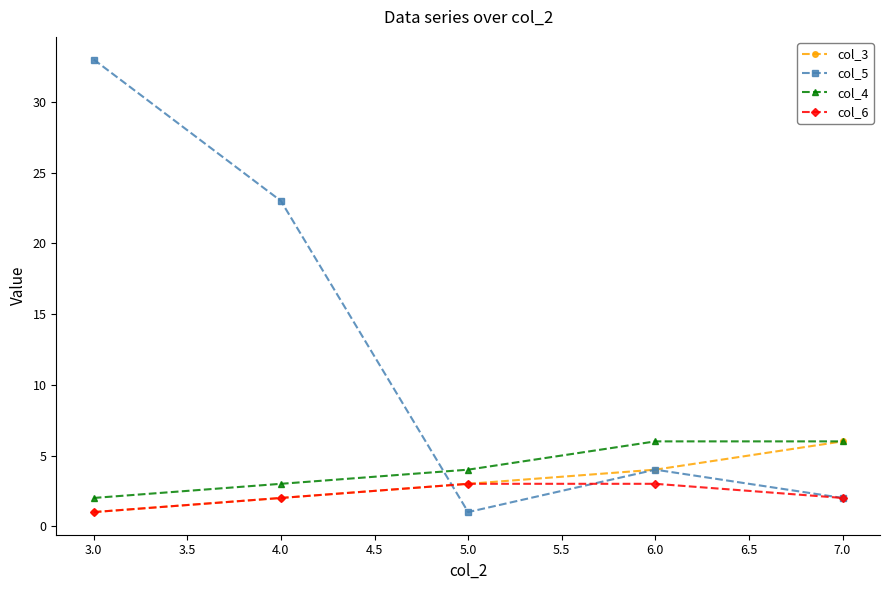

The value of col_4 at 6.0 is 2. True or false?

False